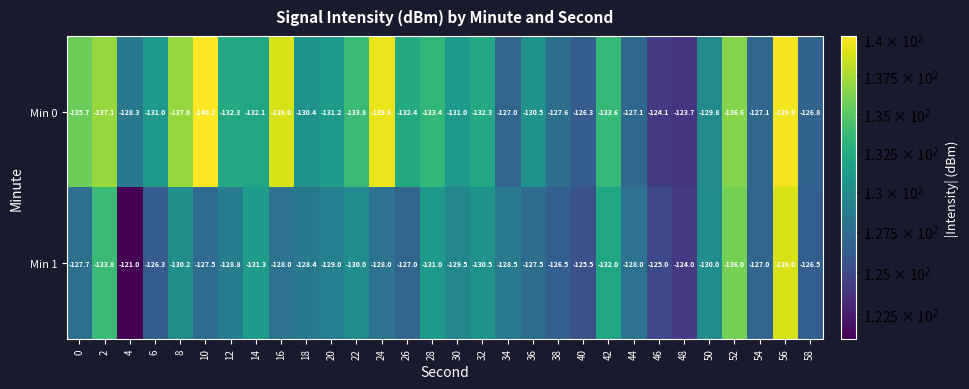

Where is Min 1 nearest to the value -130?

22